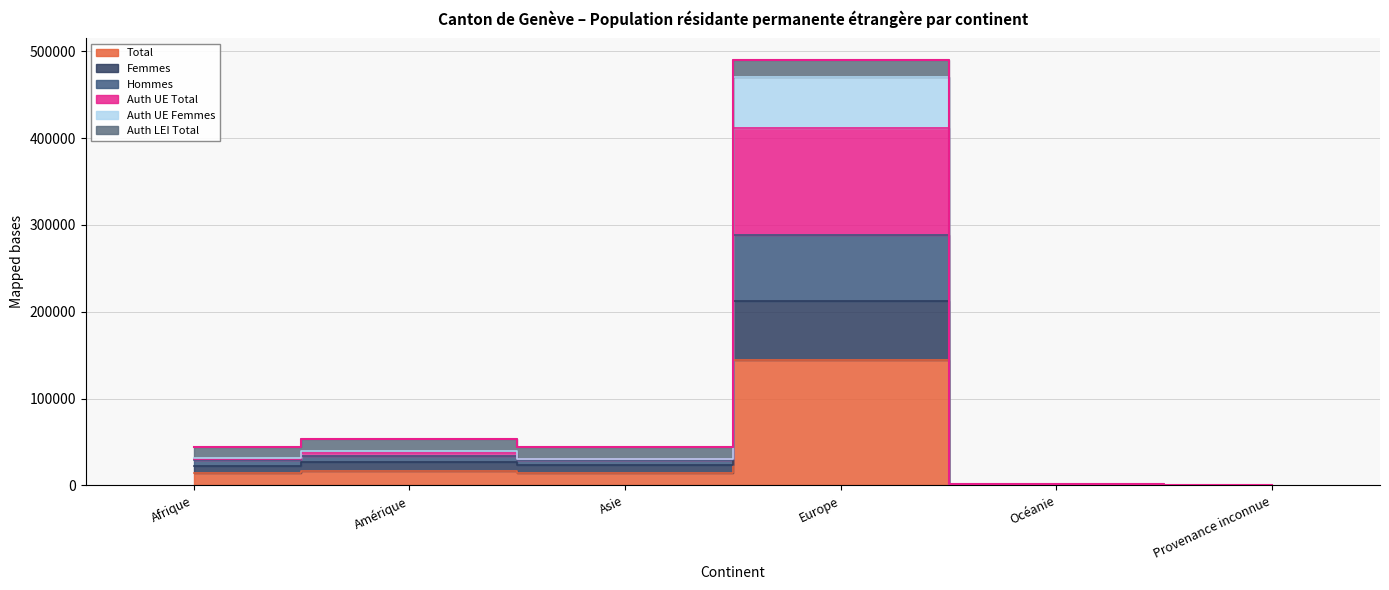

What is the spread (max minus min) of values at Provenance inconnue?

447